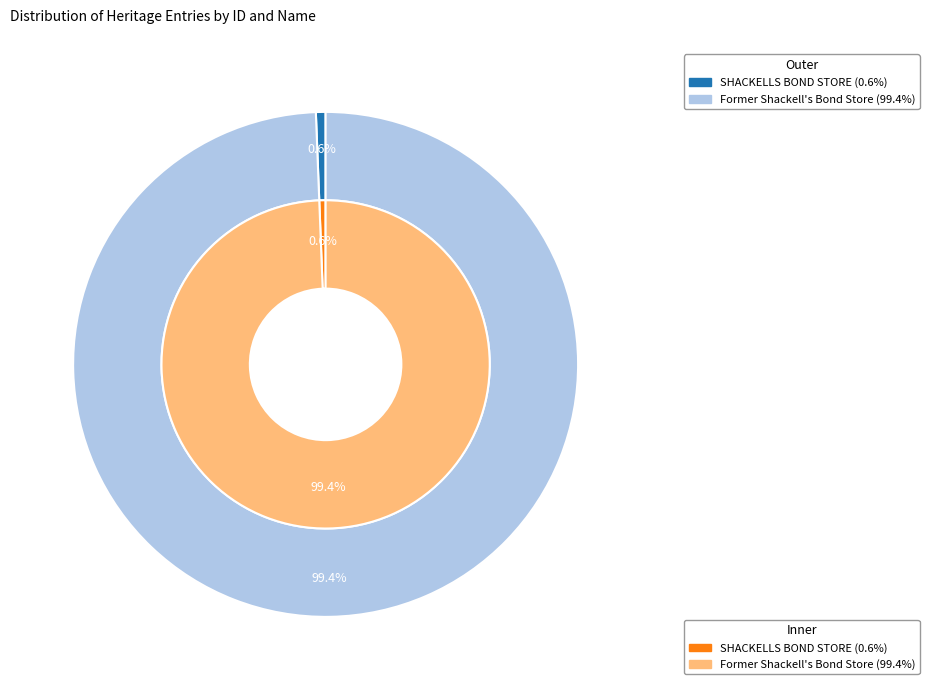

How many segments does this pie chart have?

2